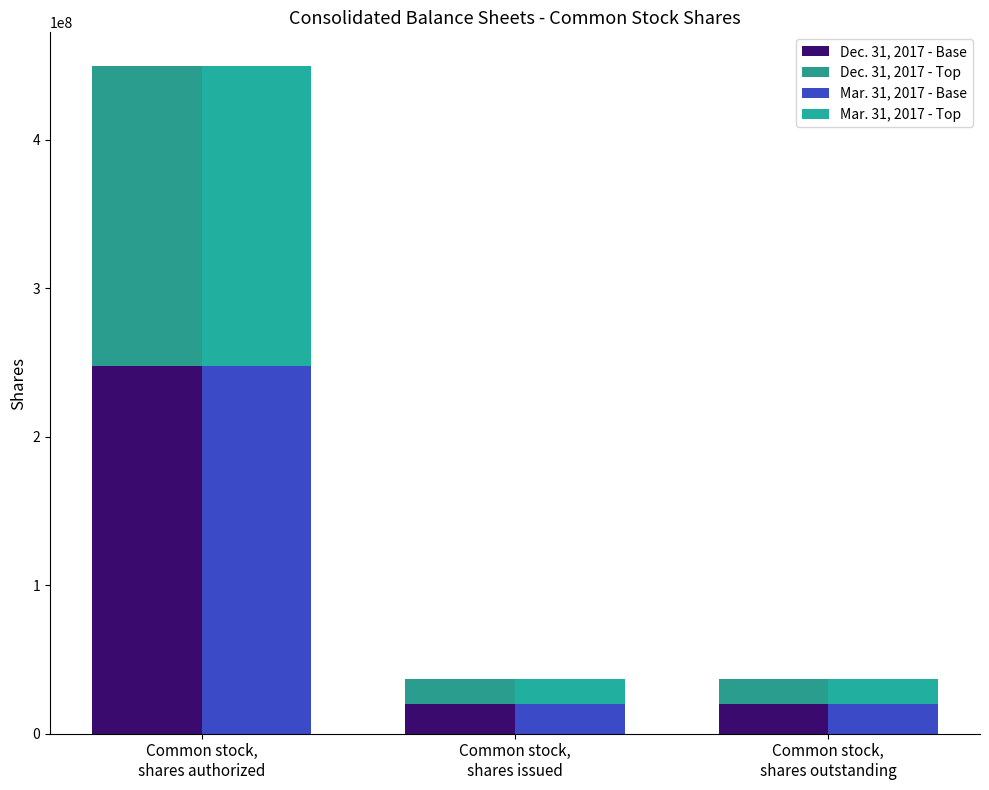

At how many categories does at least one series exceed 63613819?

1